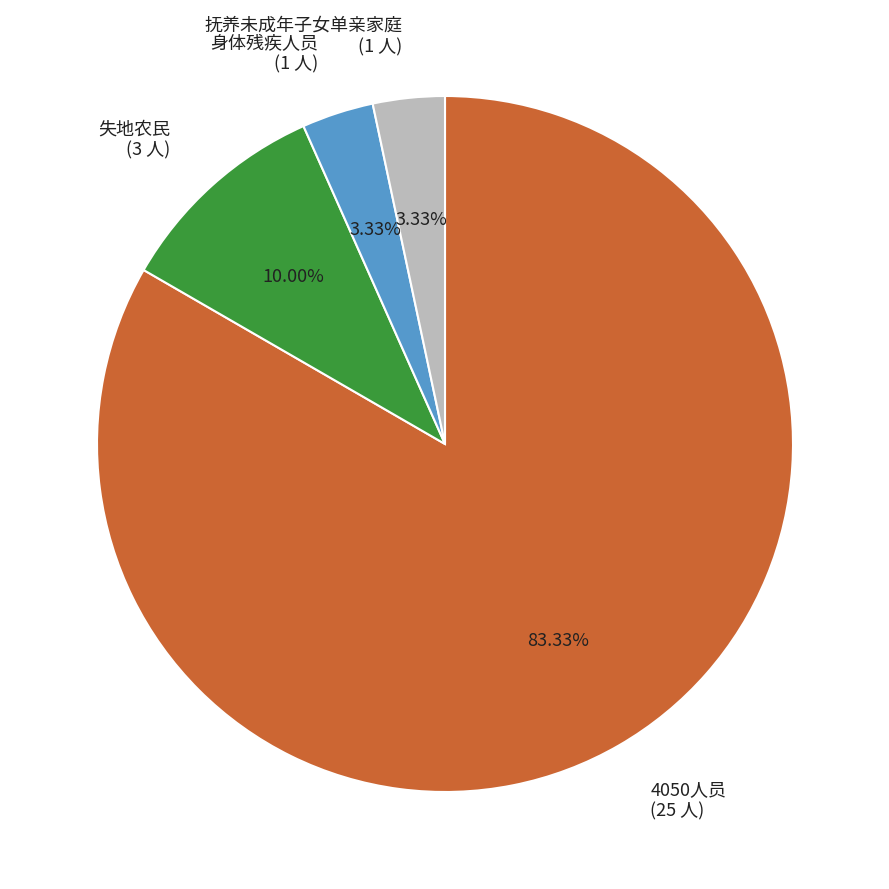

To the nearest percent, what is the combined percentage of 失地农民 and 抚养未成年子女单亲家庭?

13%